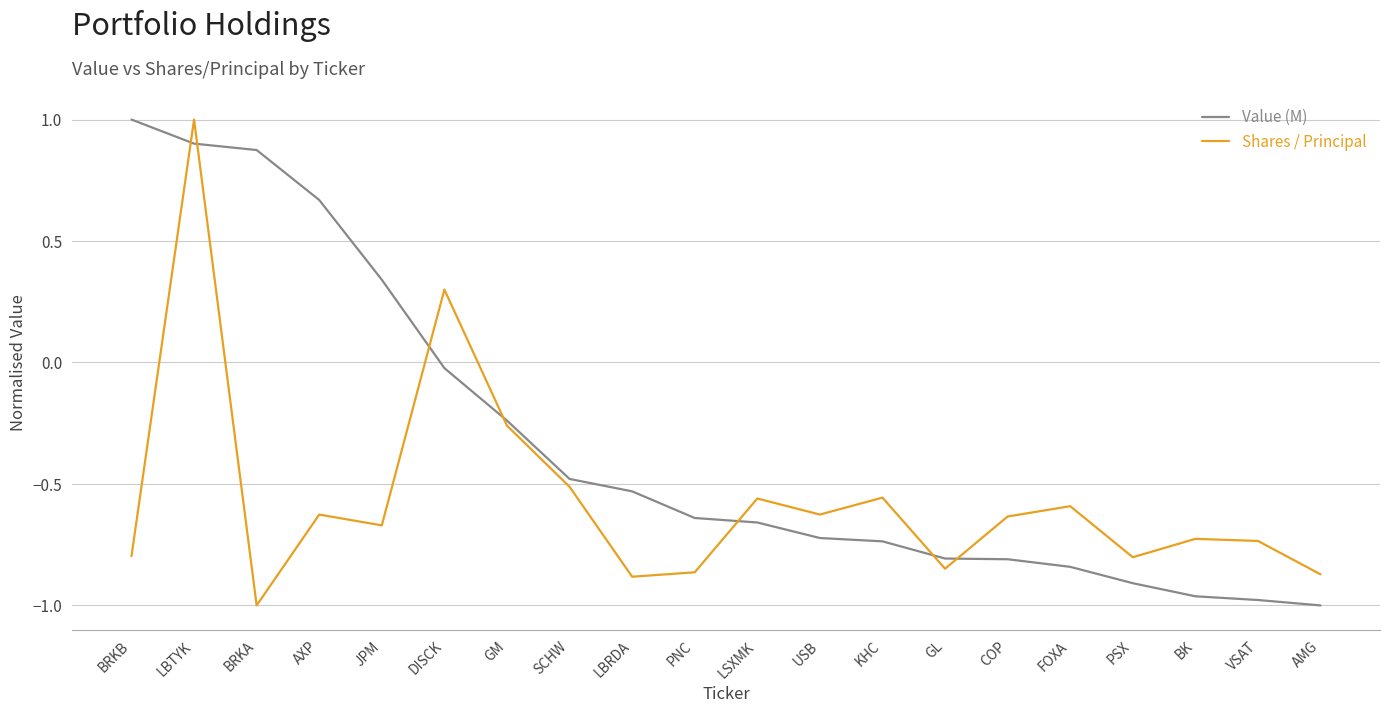

What is the difference between the highest and lowest values at BRKB?

1.8